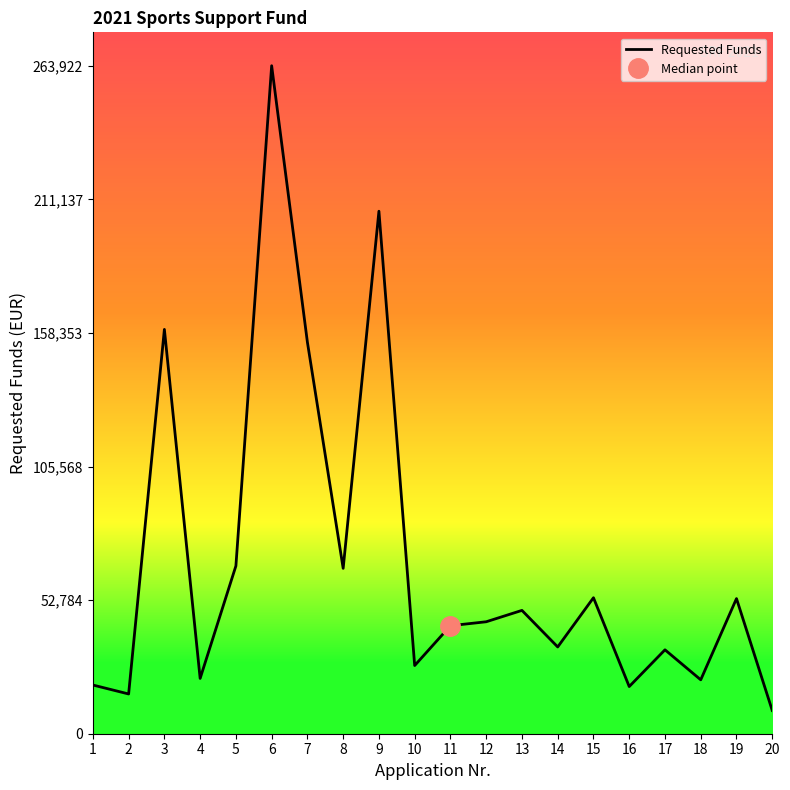

Which has a higher value, 20 or 11?

11